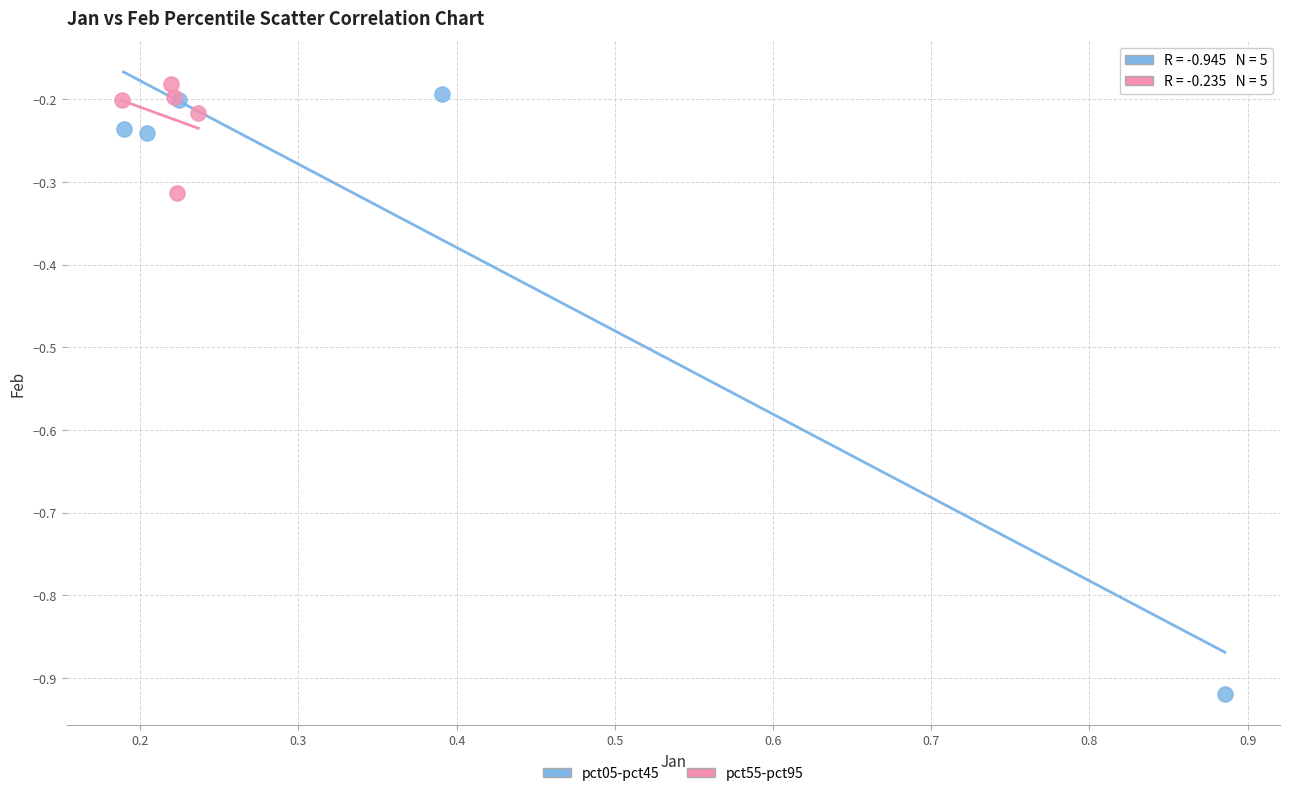

Which series contains the lowest Y value?

pct05-pct45